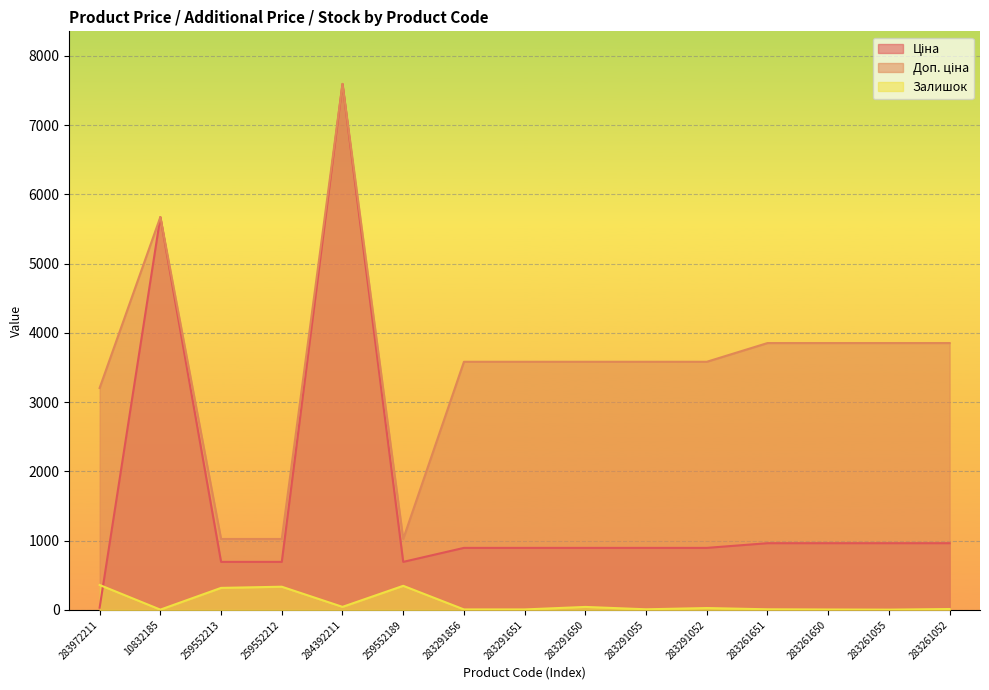

What is the label of the 6th point from the left?

259552189